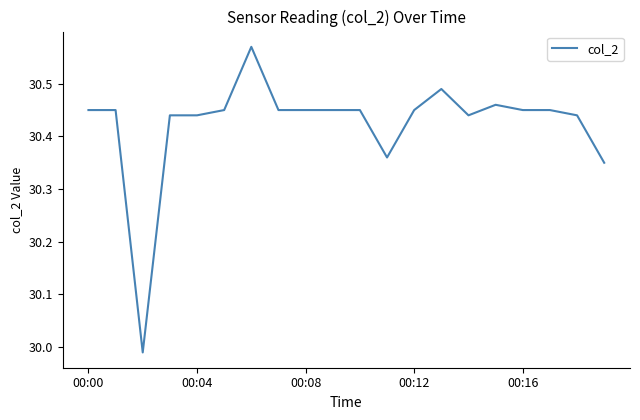

What is the difference between the maximum and minimum values?

0.6